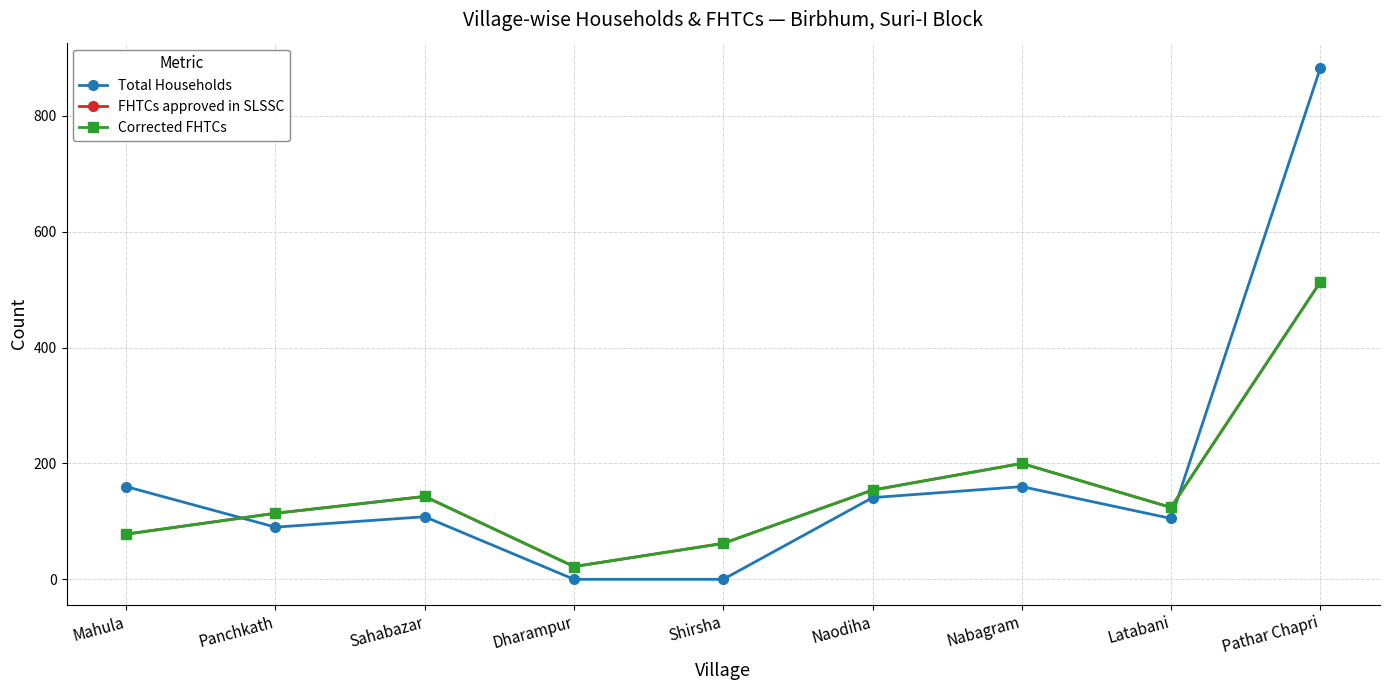

True or false: FHTCs approved in SLSSC has more than 0 interior local peaks.

True